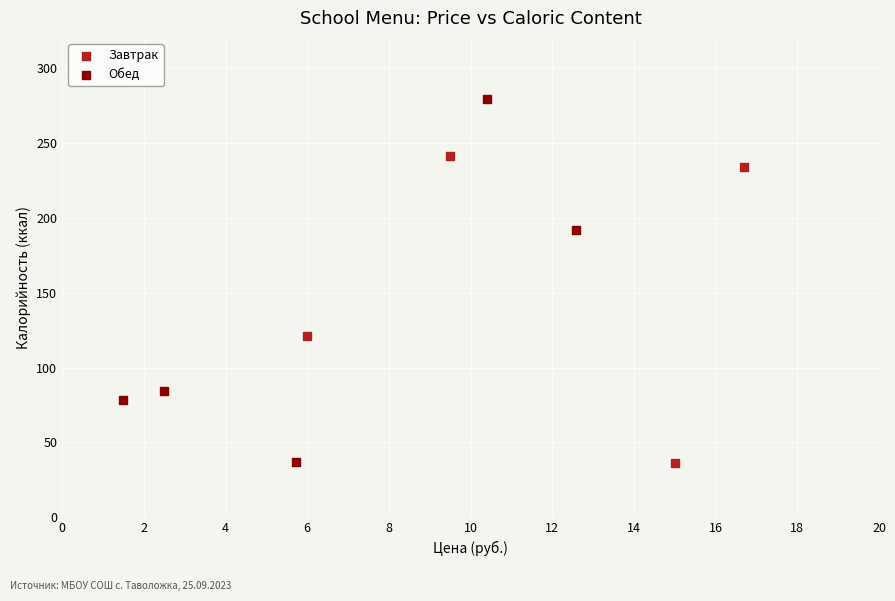

Which series contains the highest Y value?

Обед